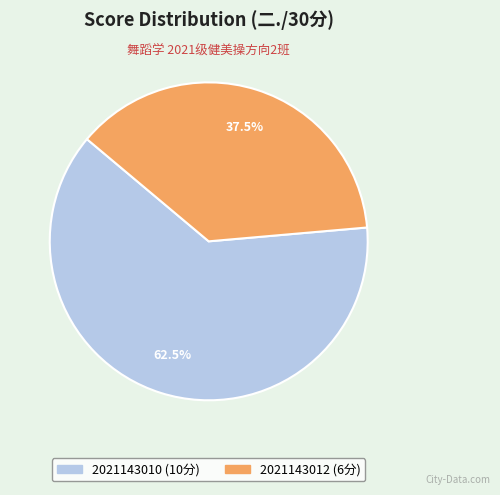

How much of the chart is everything except 2021143012?

62.5%